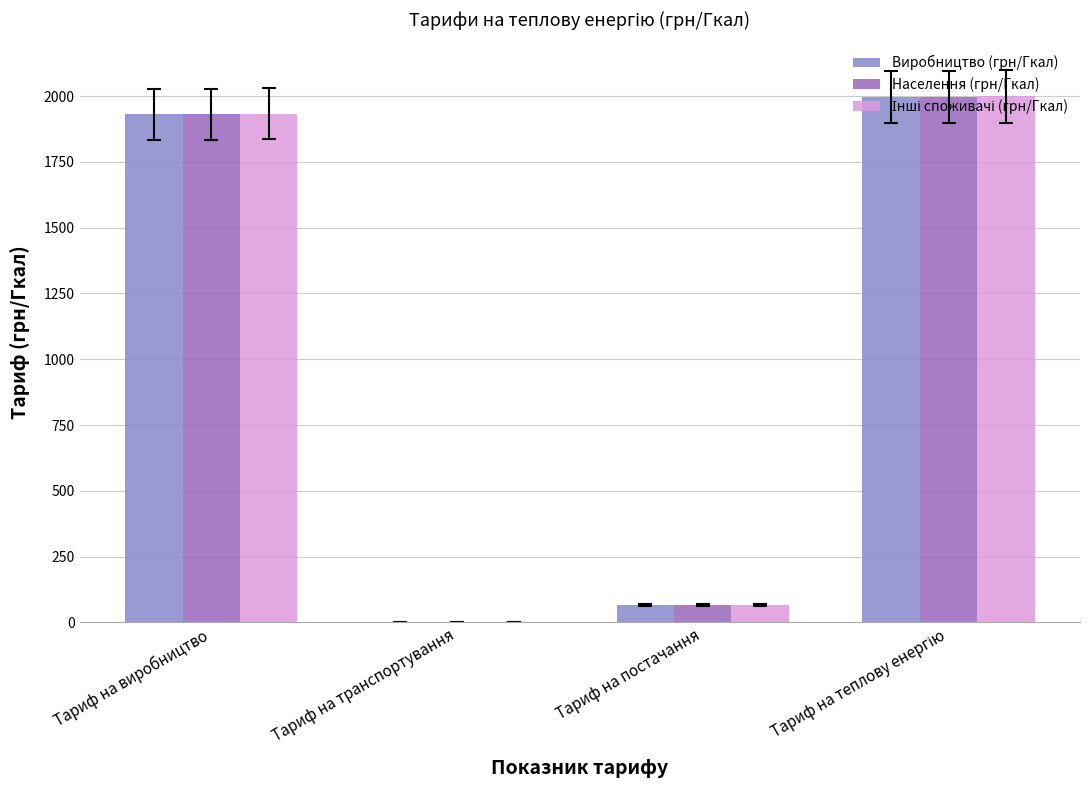

The value of Виробництво (грн/Гкал) at Тариф на постачання is 65.7. True or false?

True